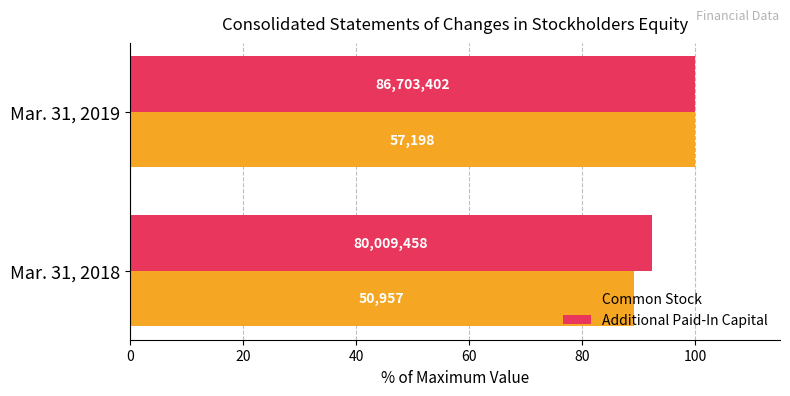

What are all the series names shown in the legend?

Common Stock, Additional Paid-In Capital